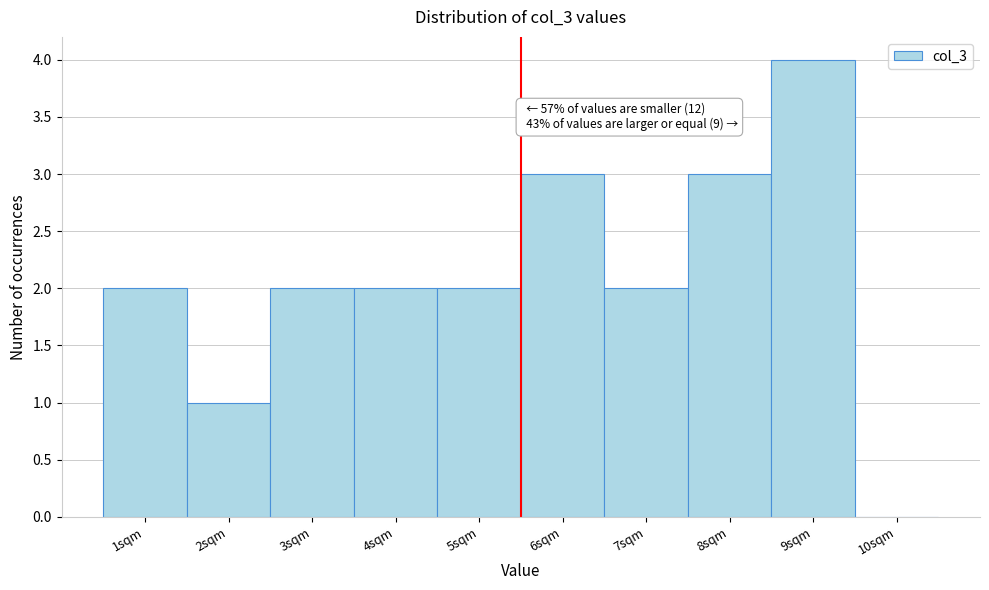

Reading left to right, extract all data points from this chart.

1sqm=2	2sqm=1	3sqm=2	4sqm=2	5sqm=2	6sqm=3	7sqm=2	8sqm=3	9sqm=4	10sqm=0